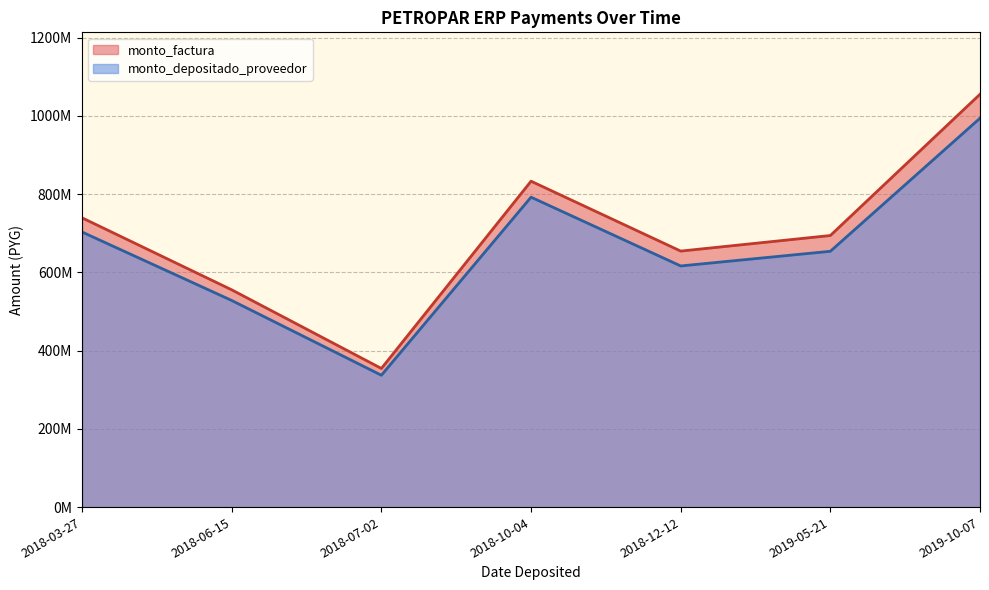

At 2018-06-15, list the series in order from smallest to largest.

monto_depositado_proveedor, monto_factura